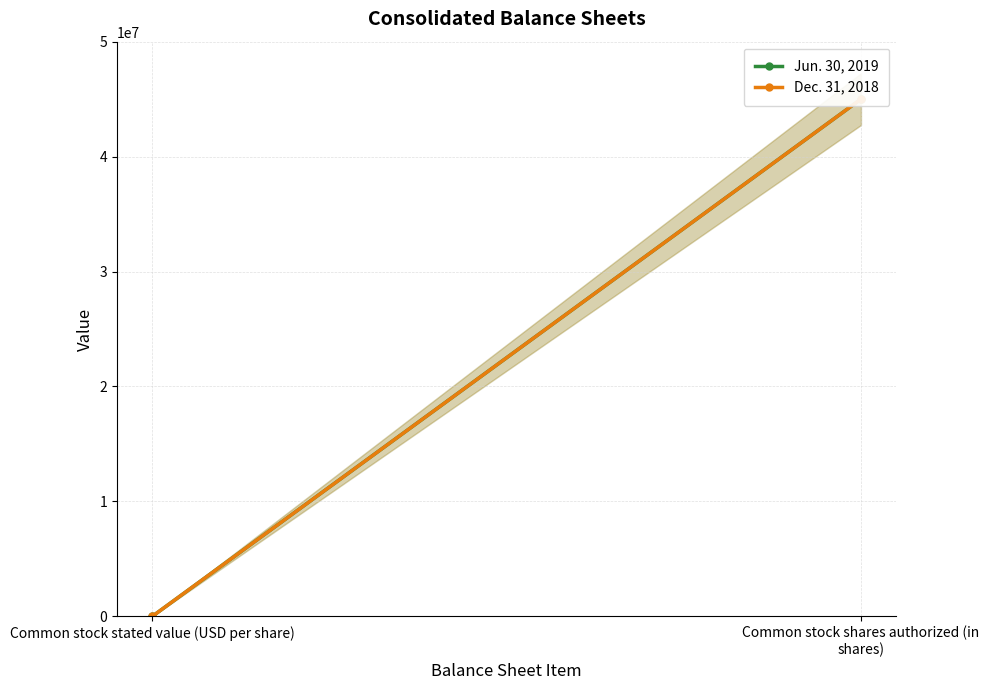

Between Common stock stated value (USD per share) and Common stock shares authorized (in shares), which series saw the biggest shift?

Jun. 30, 2019